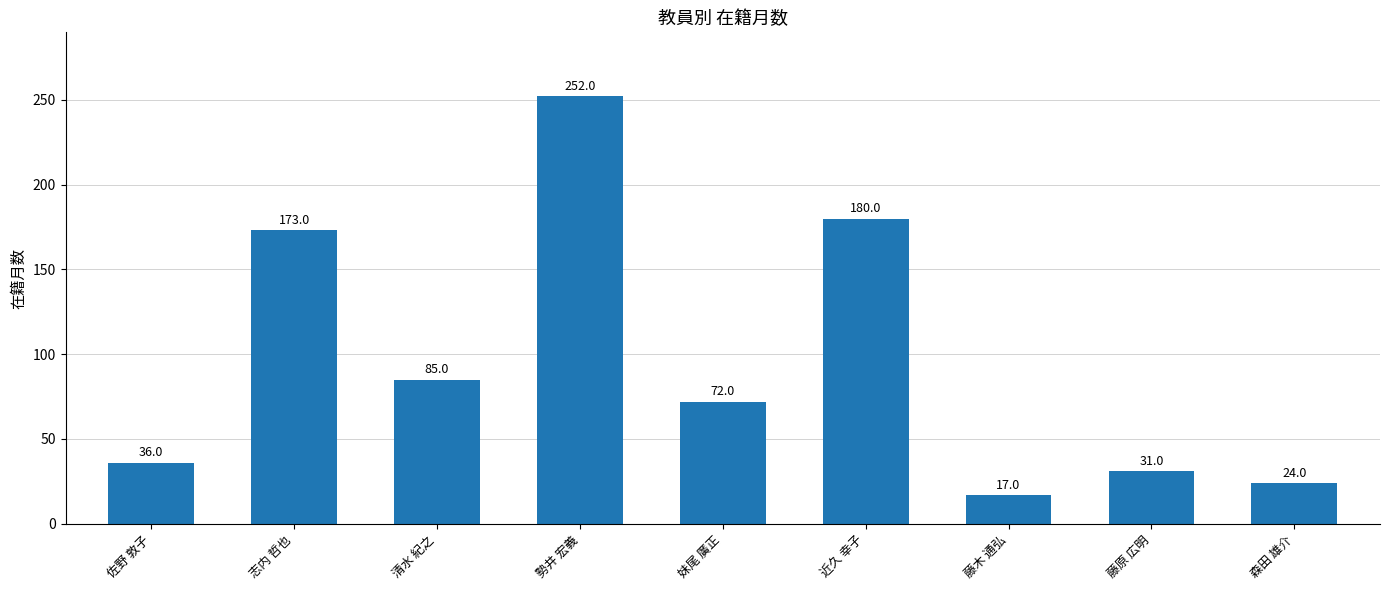

What is the greatest value displayed?

252